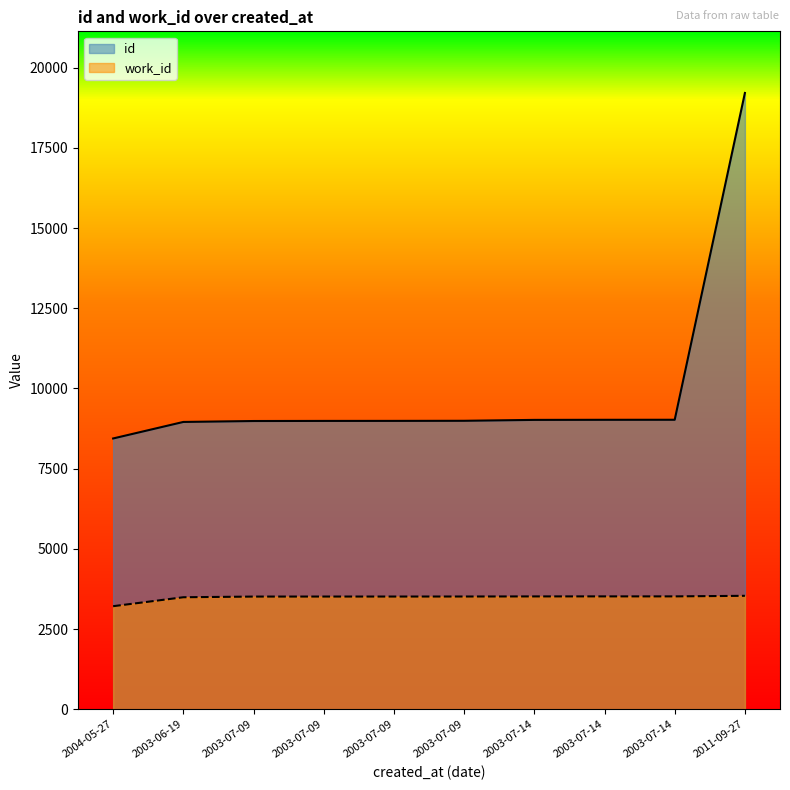

Read the work_id value at 2003-07-09, to the nearest 5.

3510